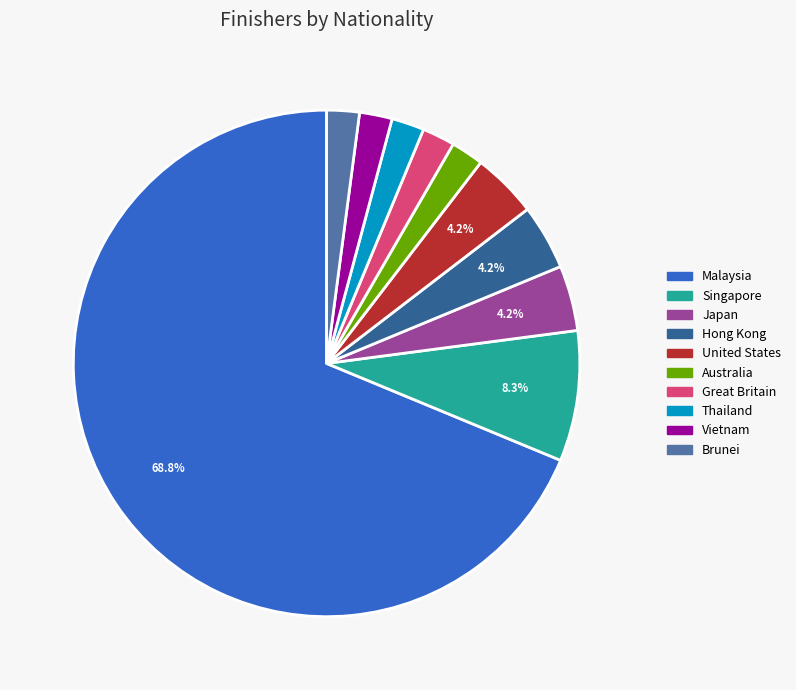

Which slice is the largest?

Malaysia